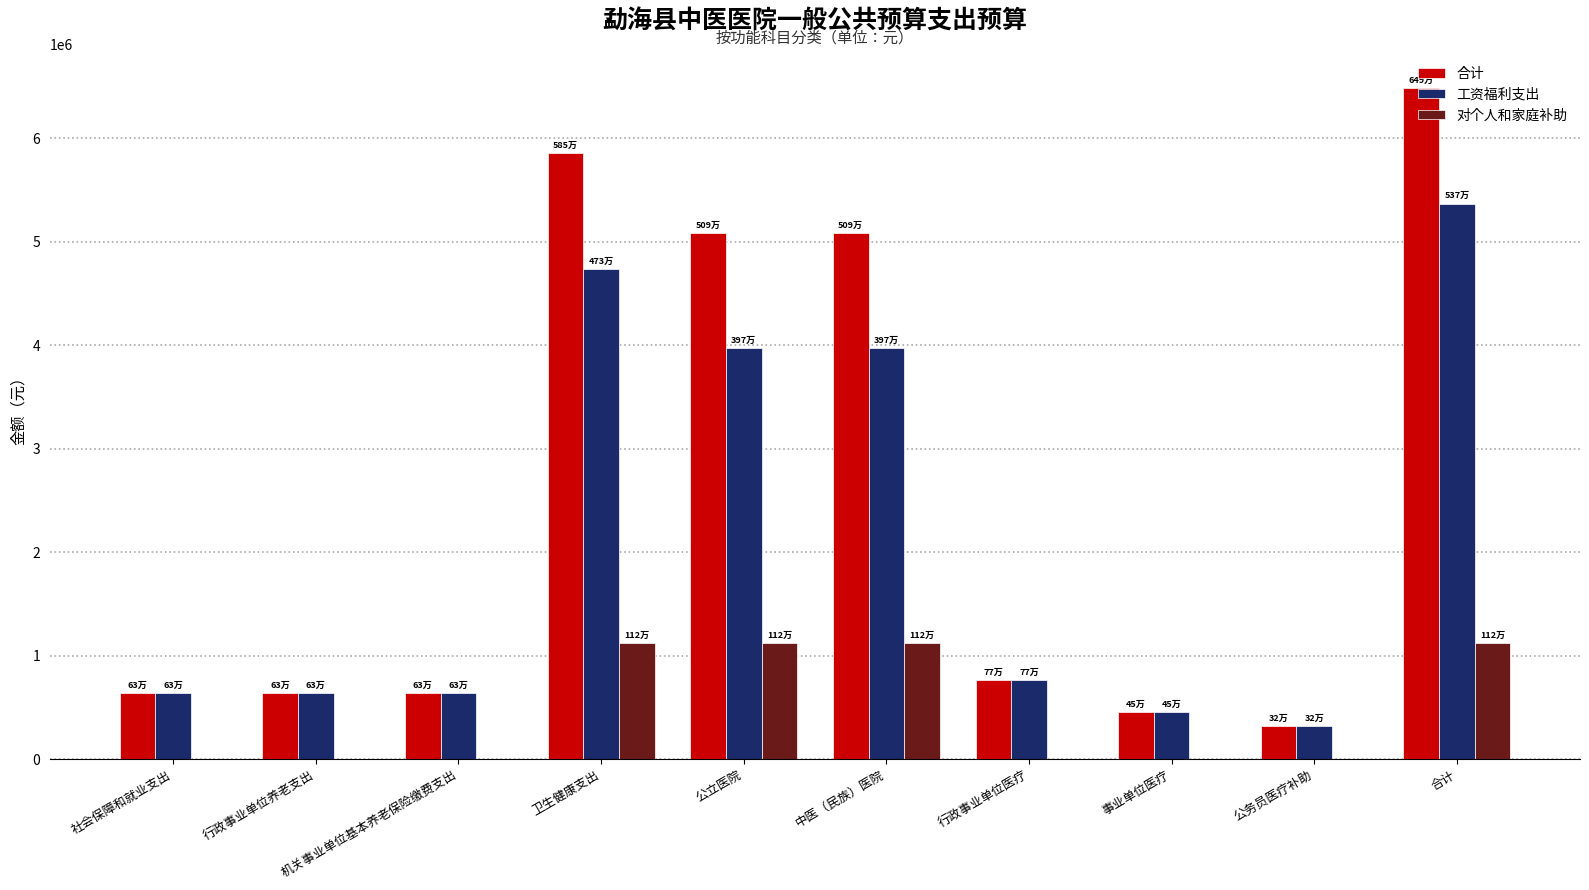

Which series changed the most between 事业单位医疗 and 合计?

合计